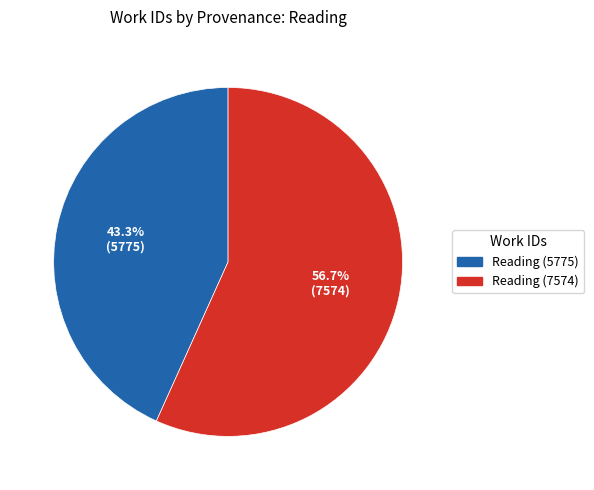

Does any single category account for the majority?

Yes